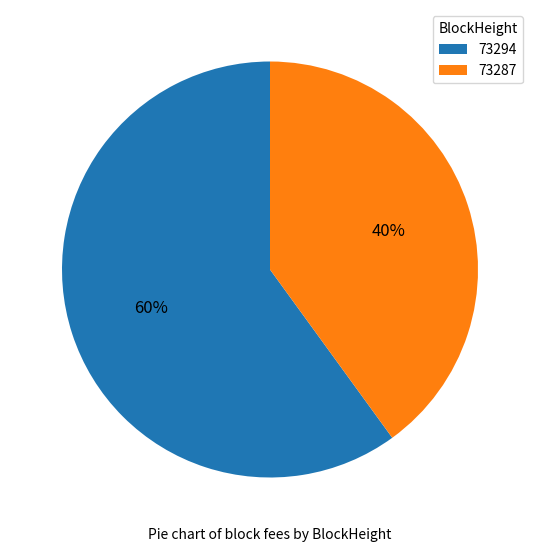

What percentage is the 73287 slice, to the nearest percent?

40%